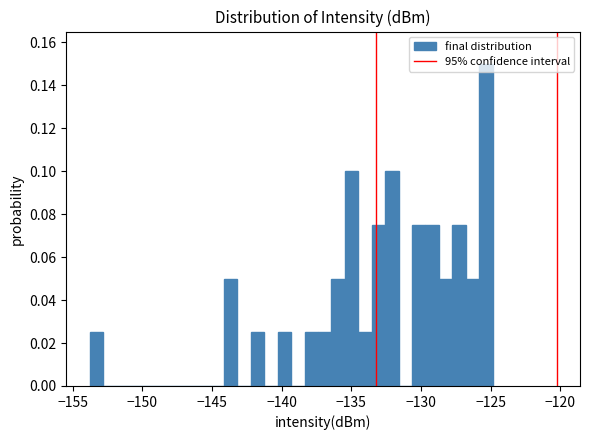

Read against the x-axis, roughly where is the centre of the tallest bar?

-125.5